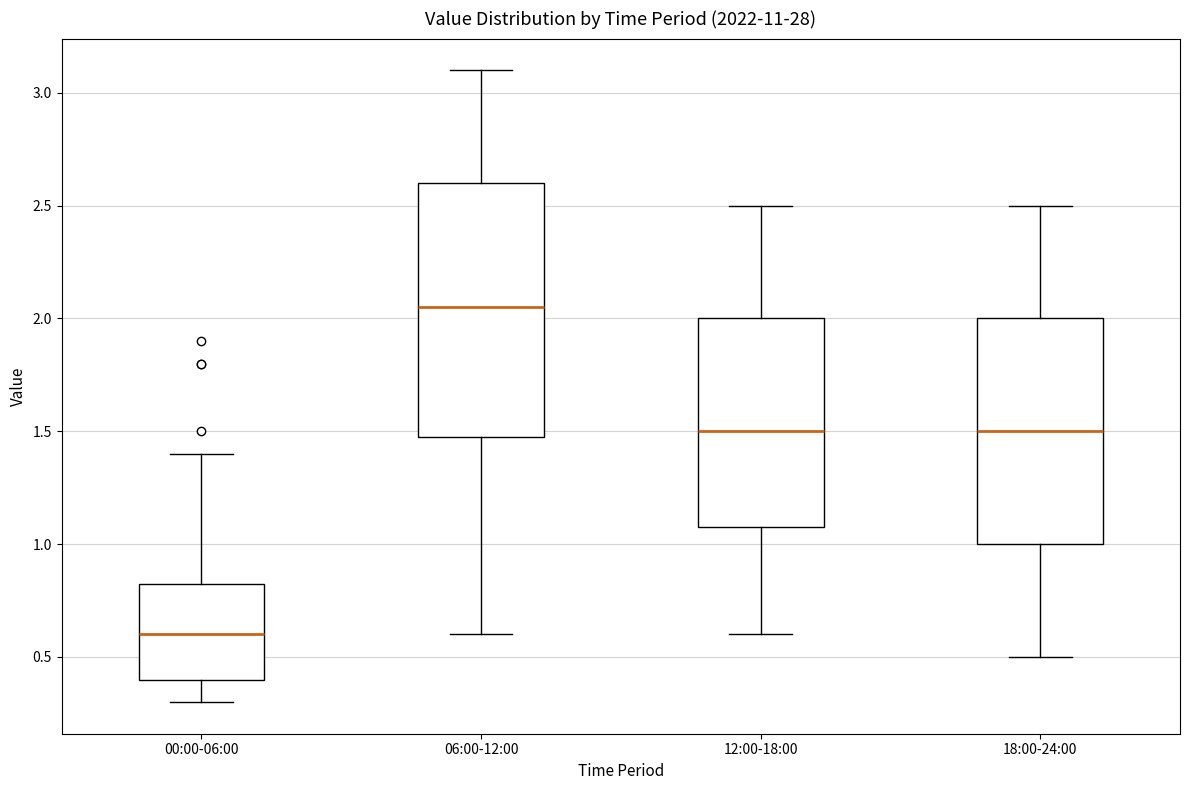

Which box's median line is the highest?

06:00-12:00